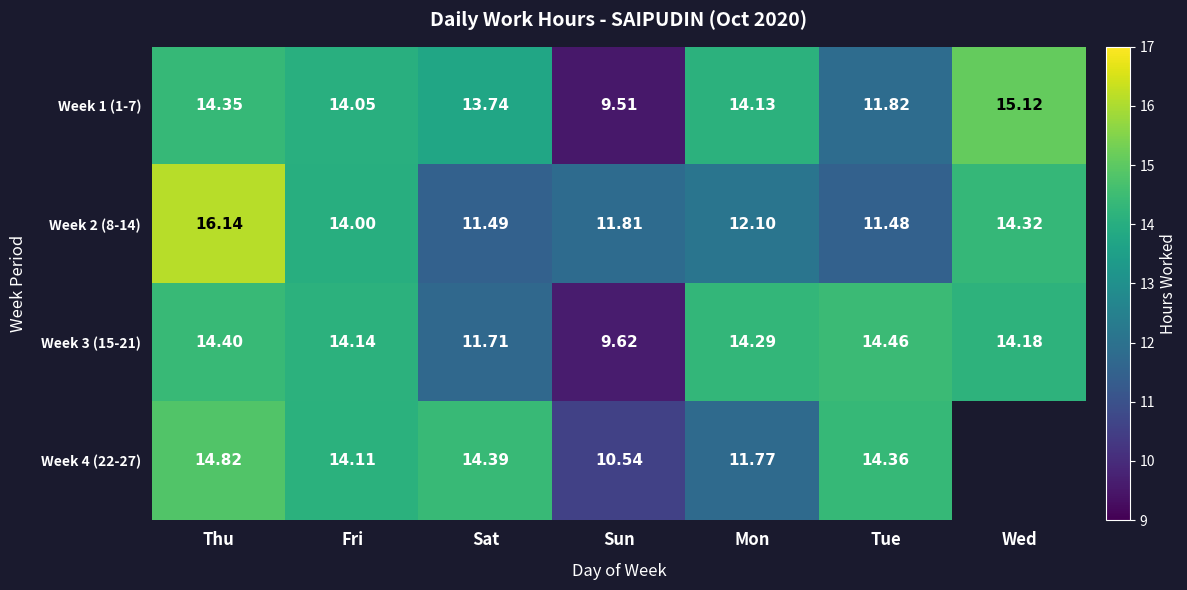

Which has a higher value, Wed or Sun?

Wed